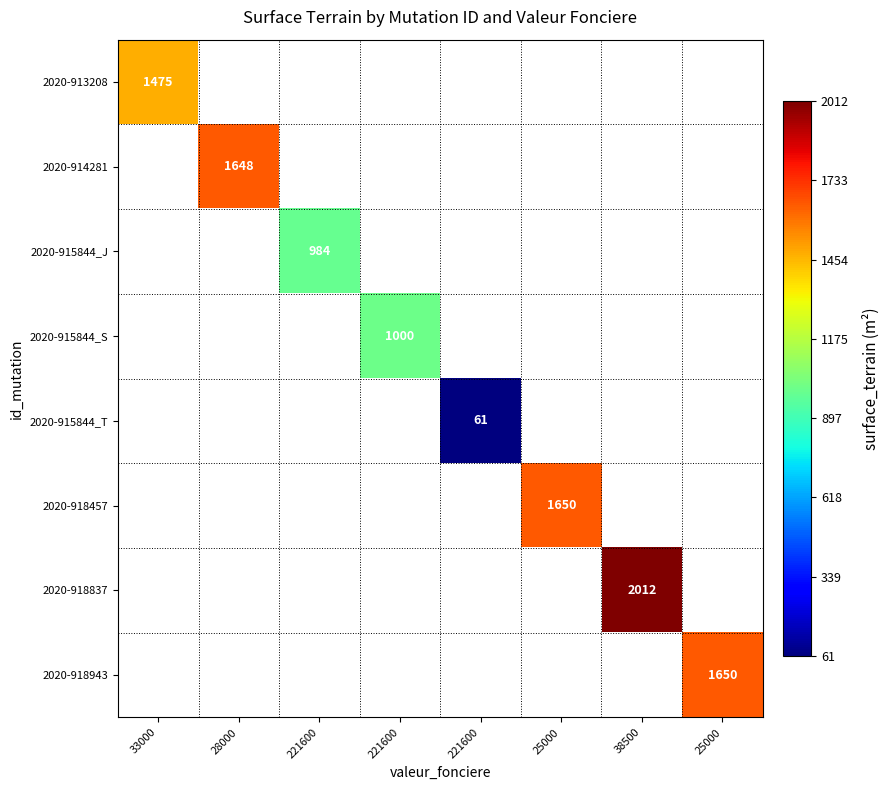

Is the value of 2020-918837 at 25000 greater than the value of 2020-915844_J at 221600?

No